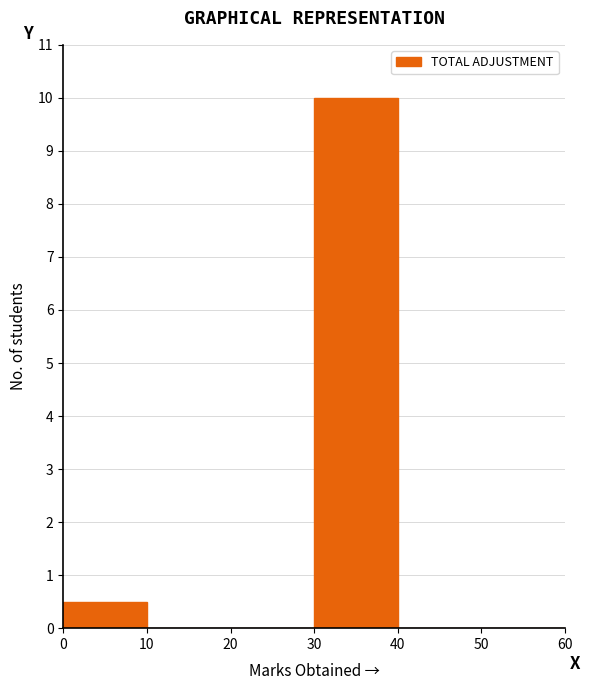

Reading left to right, transcribe this chart: for each bar, give the range it covers on the x-axis and its height. The values are not printed on the chart, so give them approximately, as read against the axis.

0 to 10: 0.5
10 to 20: under 0.1
20 to 30: under 0.1
30 to 40: 10.0
40 to 50: under 0.1
50 to 60: under 0.1